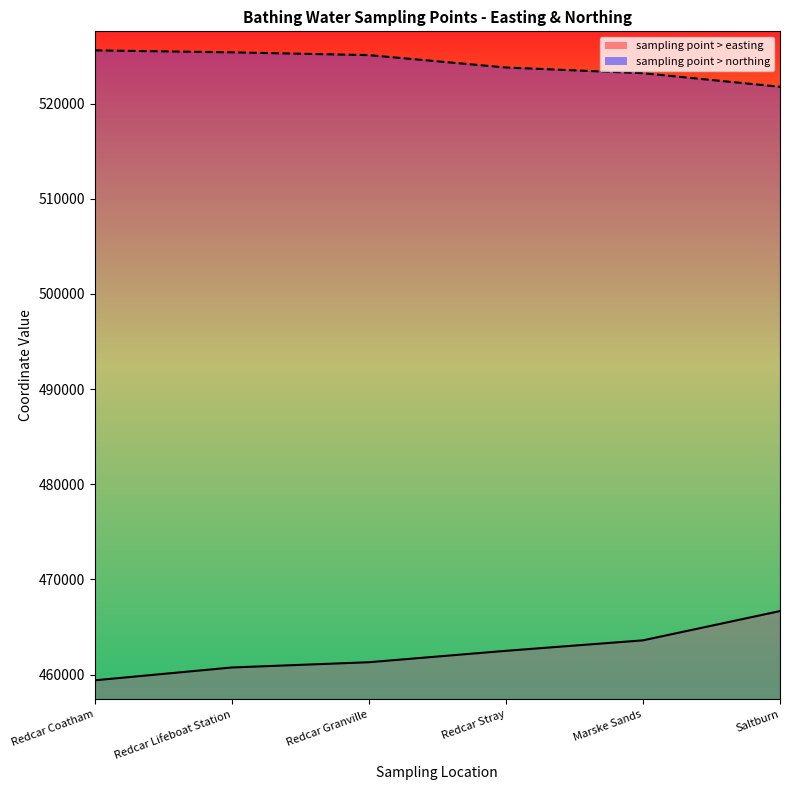

True or false: sampling point > easting and sampling point > northing cross at least once.

False